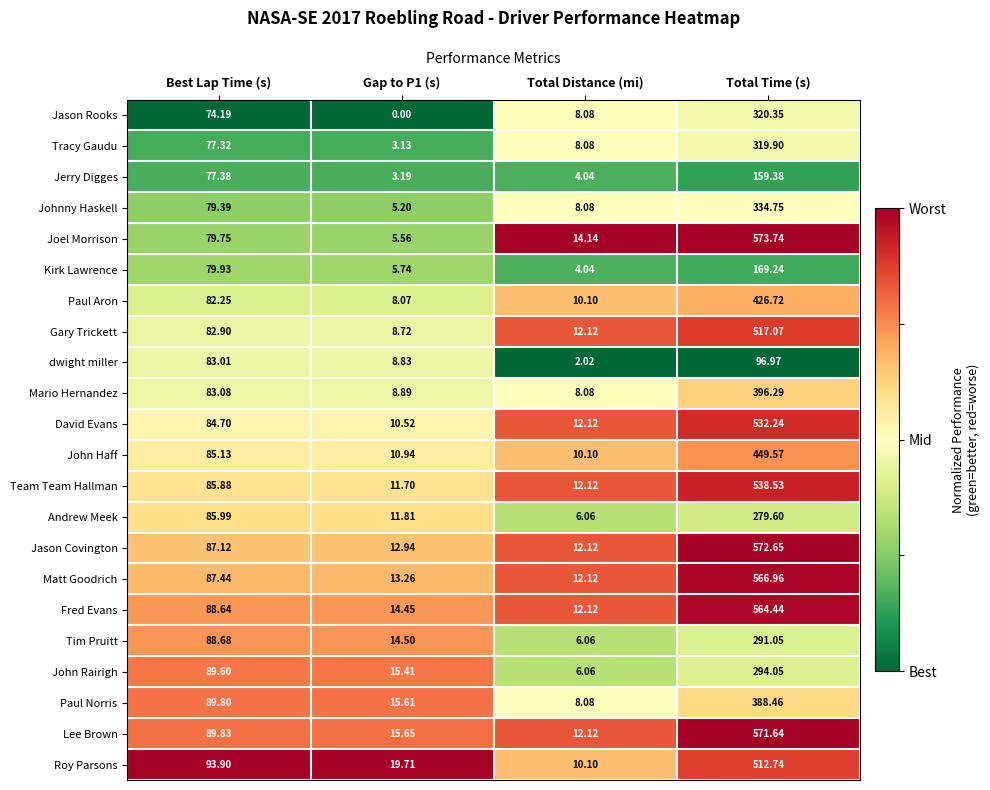

At which label does Roy Parsons first exceed 93?

Best Lap Time (s)